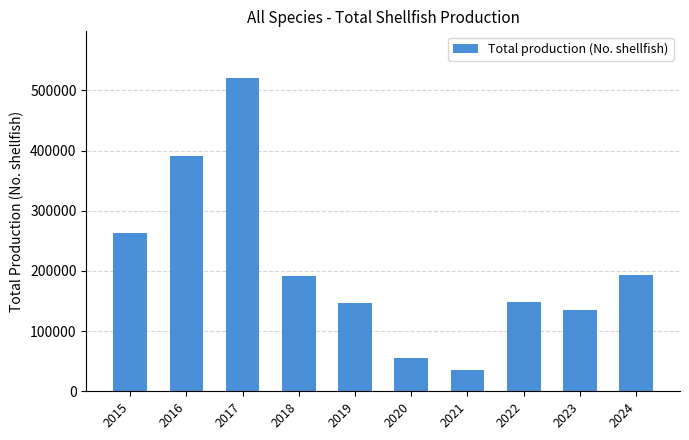

How many series are shown in this chart?

1